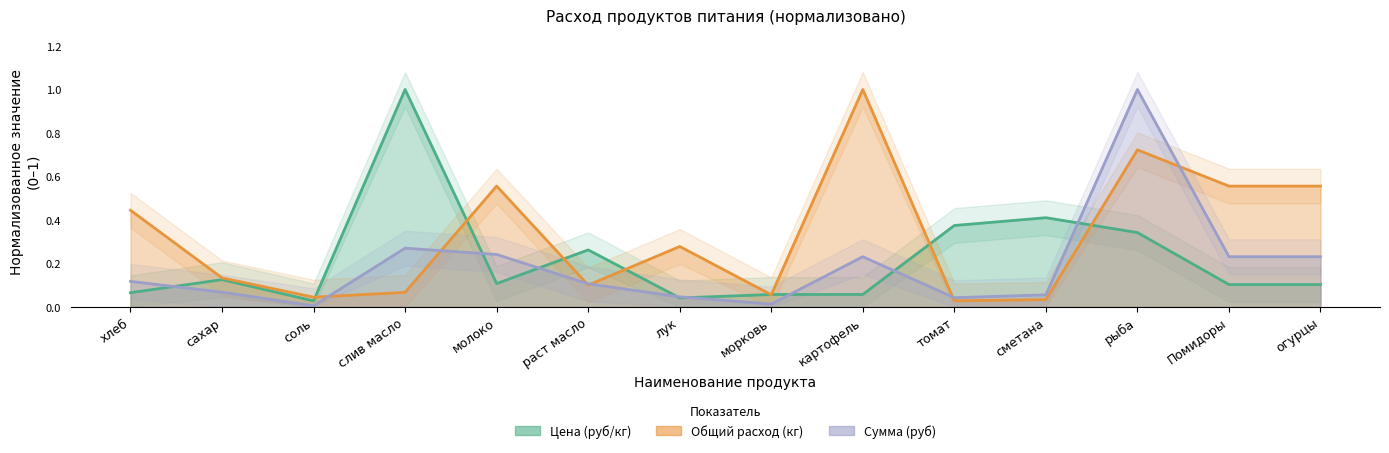

List the series in order of their overall mean, lowest first.

Сумма (руб), Цена (руб/кг), Общий расход (кг)